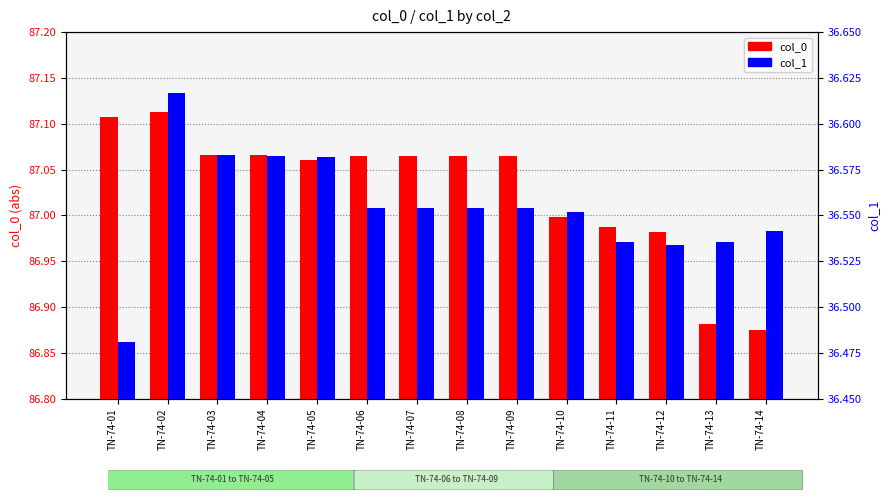

At how many categories does at least one series exceed 49?

14